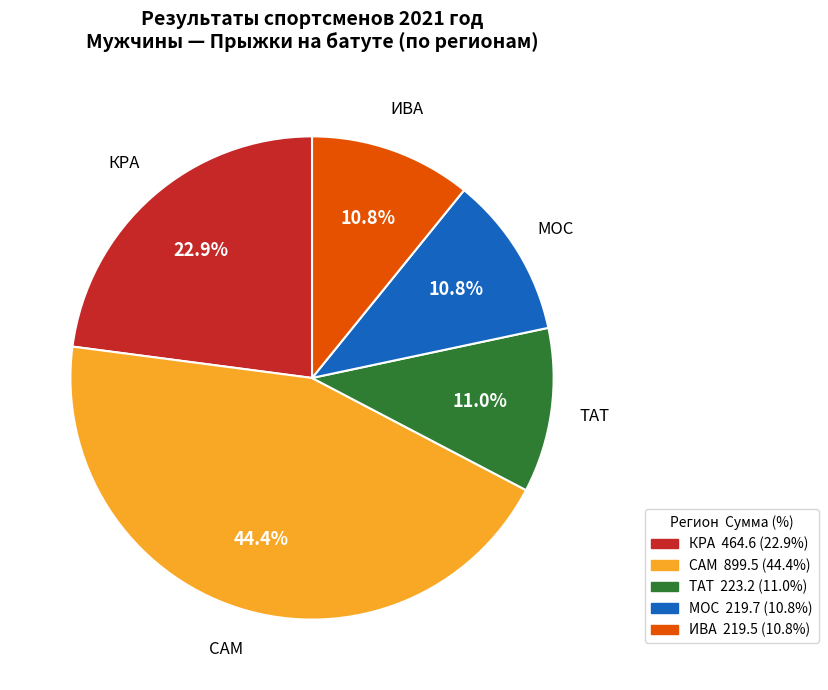

Count the number of slices in the pie.

5